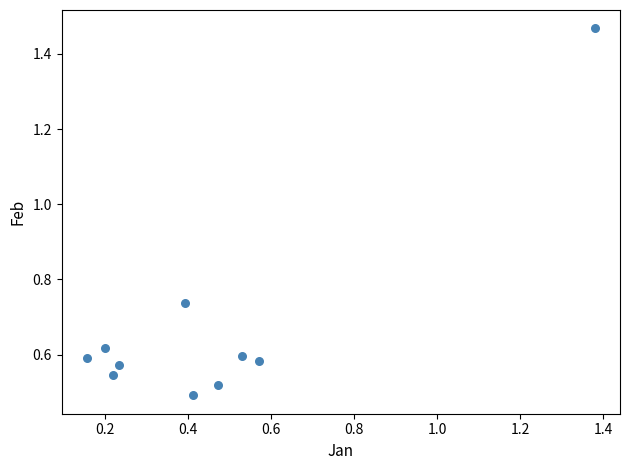

What is the range of Y values (max minus min)?

1.0